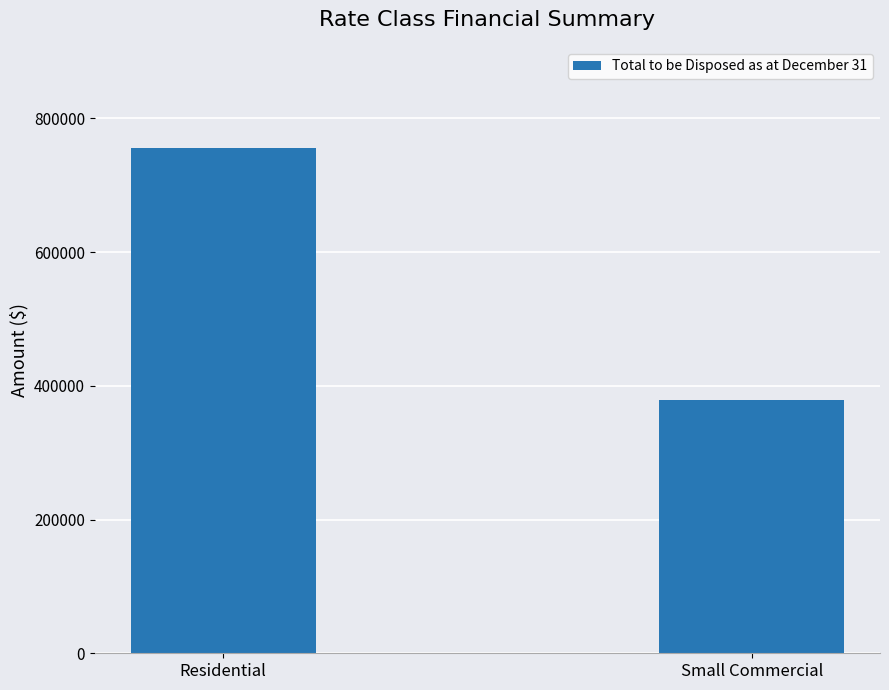

What is the sum of the values at Small Commercial and Residential?

1134415